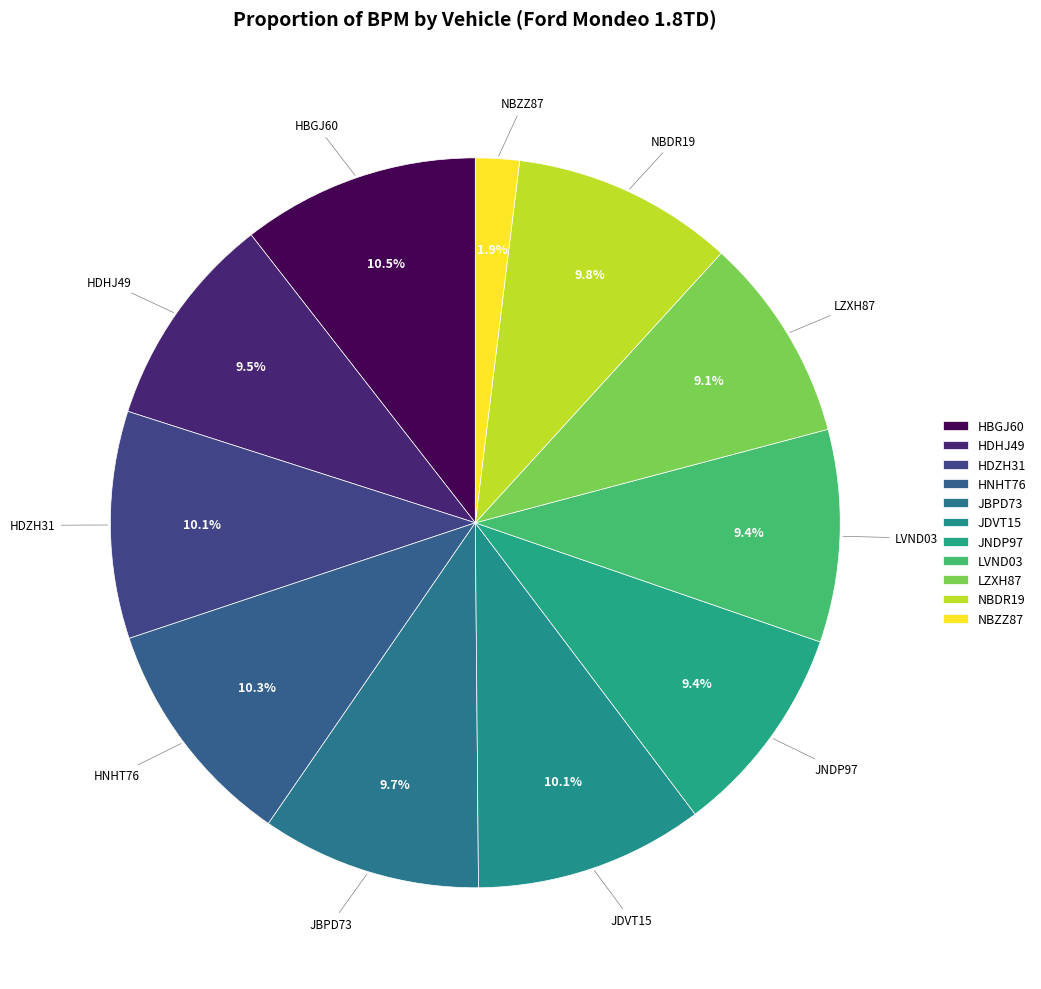

How much of the chart is everything except NBZZ87?

98.1%